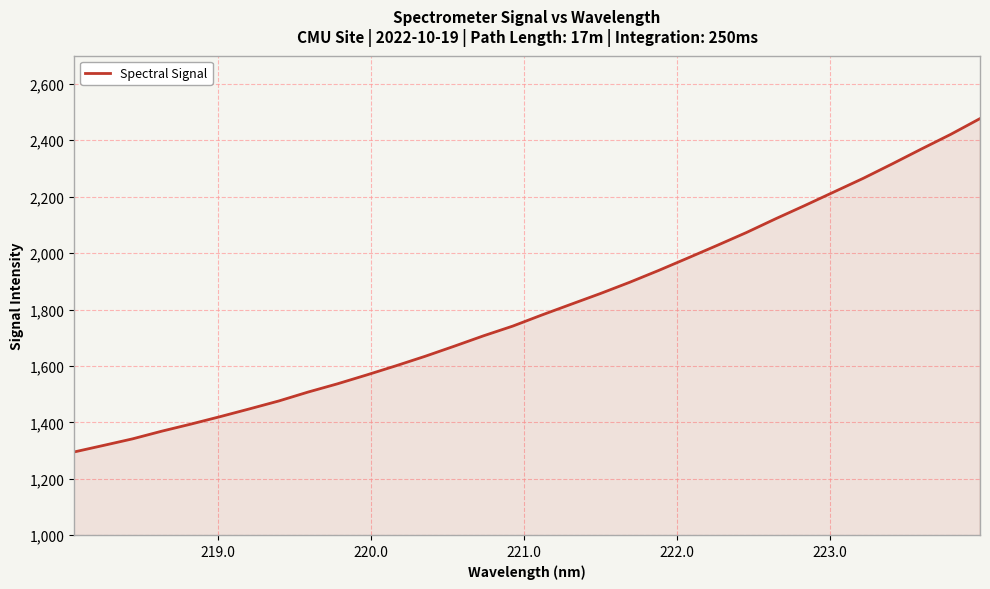

What is the greatest value displayed?

2476.9